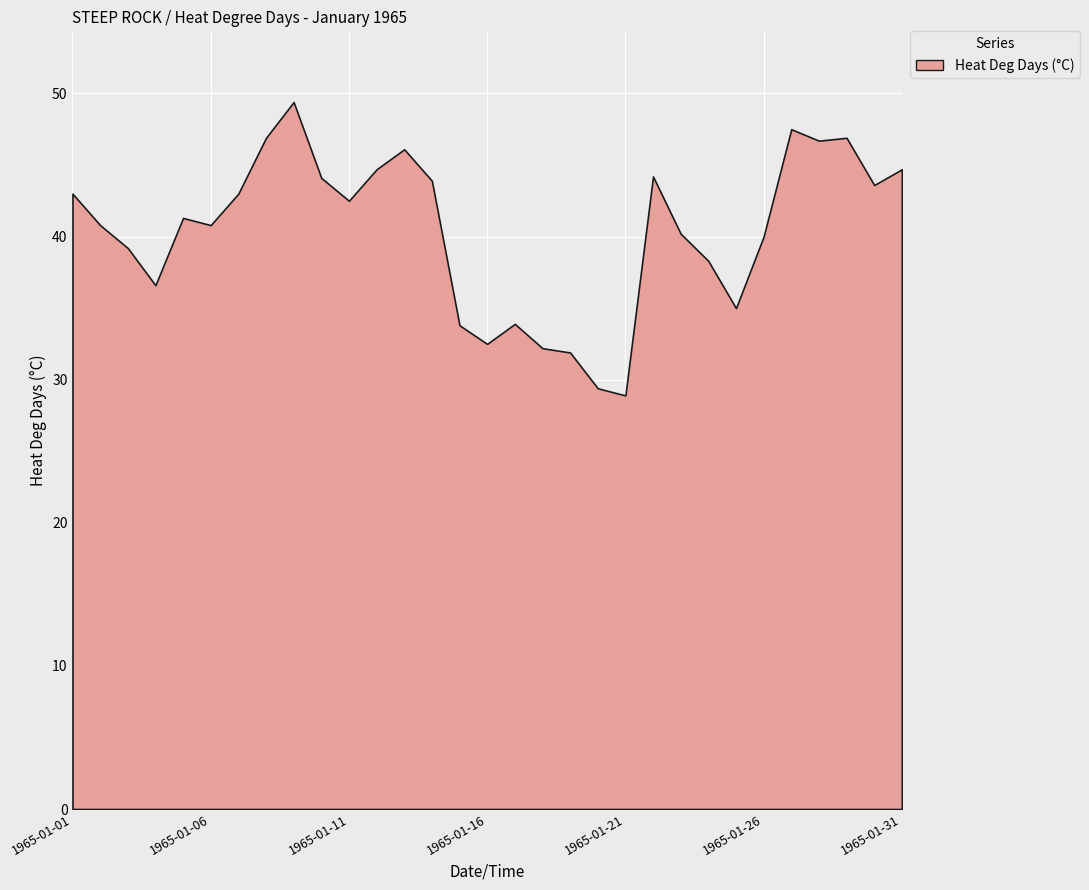

At which category does the data reach its first local valley?

1965-01-04